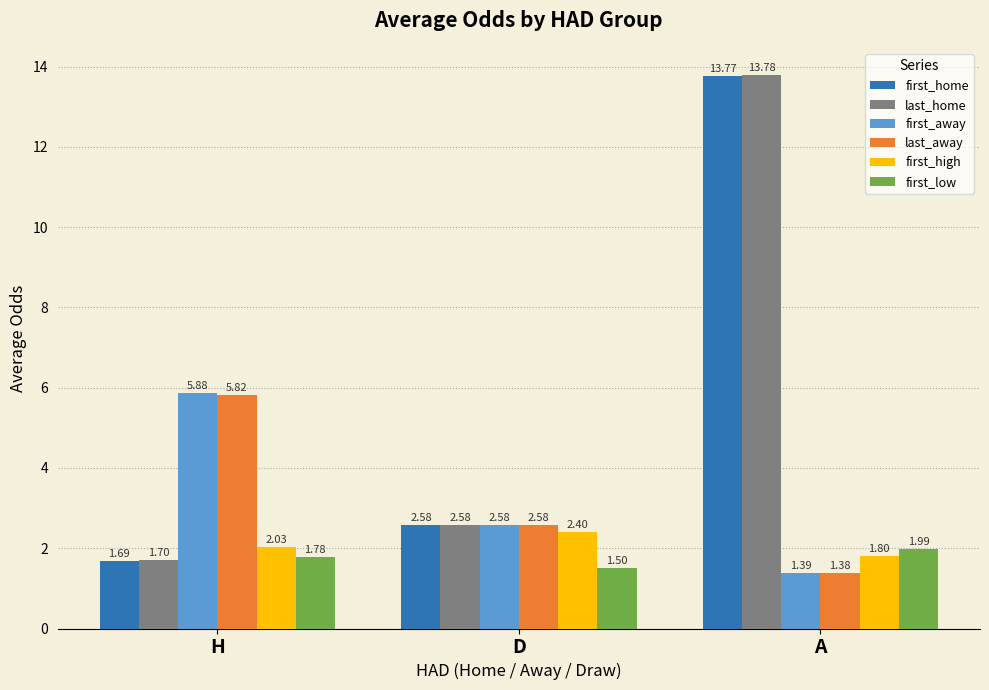

What is the total value across all series at A?

34.1